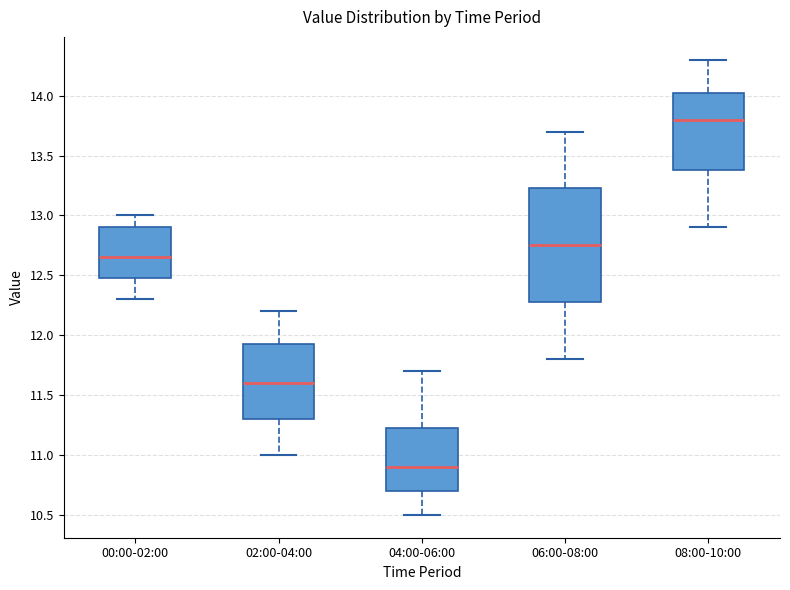

Reading left to right, transcribe this box plot: for each box, give where its median line is, the range the box spans, and where its two whiskers end, as read against the y-axis. The values are not printed on the chart, so give them approximately, as read against the axis.

00:00-02:00: median 12.65, box 12.50 to 12.90, whiskers 12.30 to 13.00
02:00-04:00: median 11.60, box 11.30 to 11.95, whiskers 11.00 to 12.20
04:00-06:00: median 10.90, box 10.70 to 11.25, whiskers 10.50 to 11.70
06:00-08:00: median 12.75, box 12.30 to 13.25, whiskers 11.80 to 13.70
08:00-10:00: median 13.80, box 13.40 to 14.05, whiskers 12.90 to 14.30